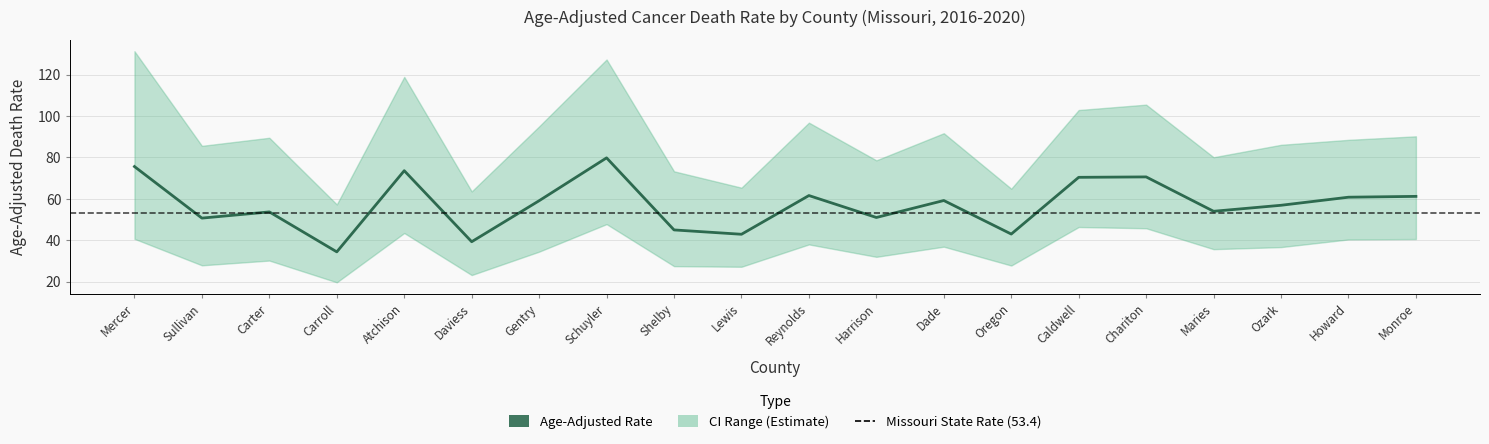

What is the label of the 6th point from the left?

Daviess